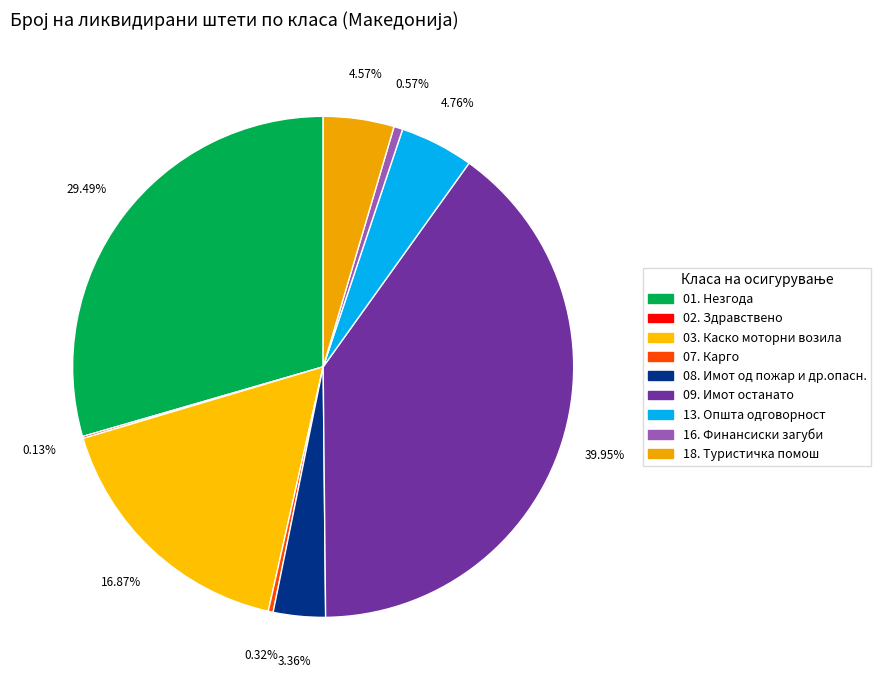

Which slice is the smallest?

02. Здравствено